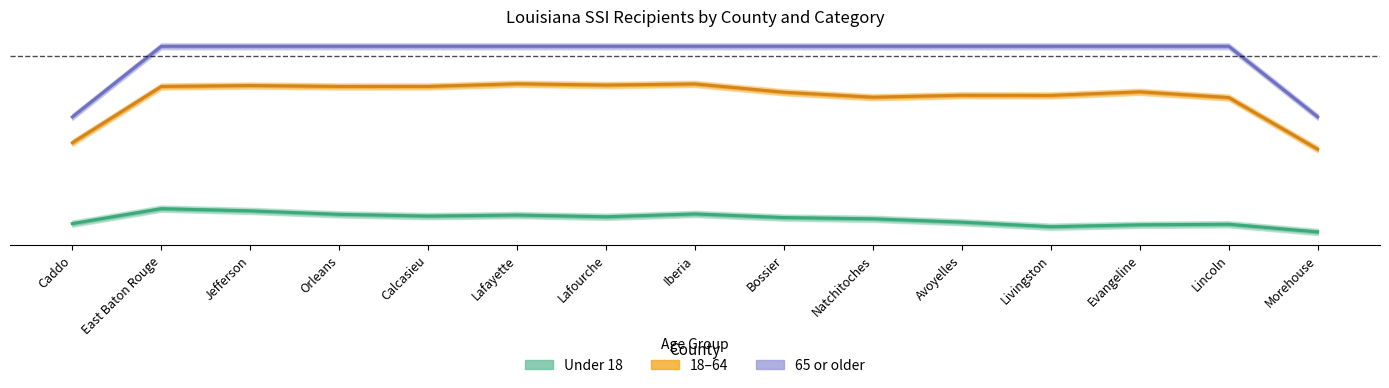

What is the highest value of the 65 or older series?

1.0